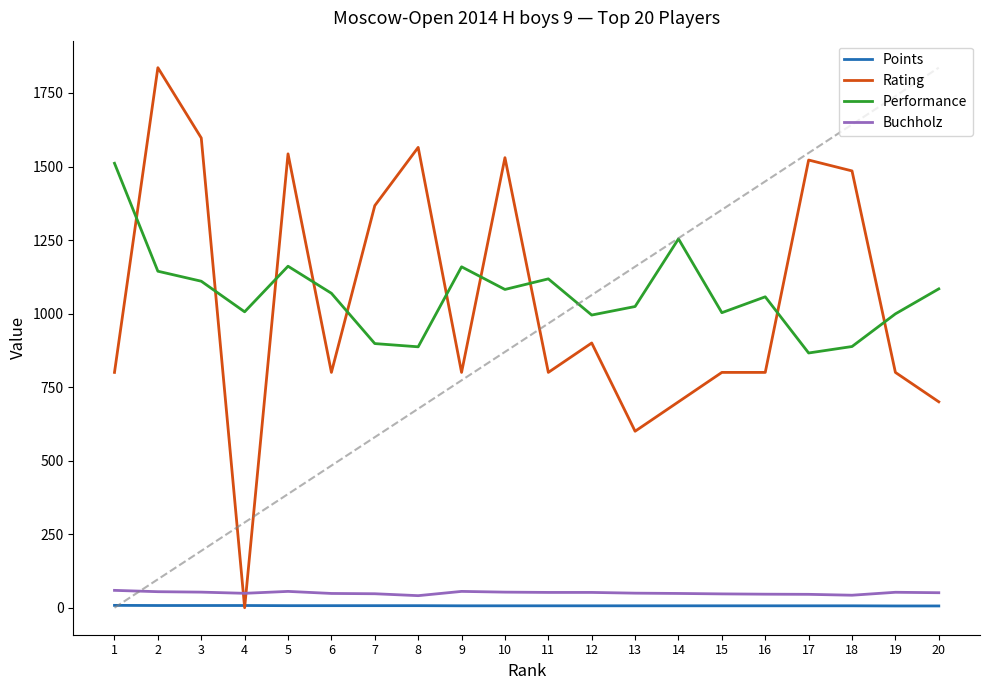

Is it true that Rating equals 2390.3 at 8?

False